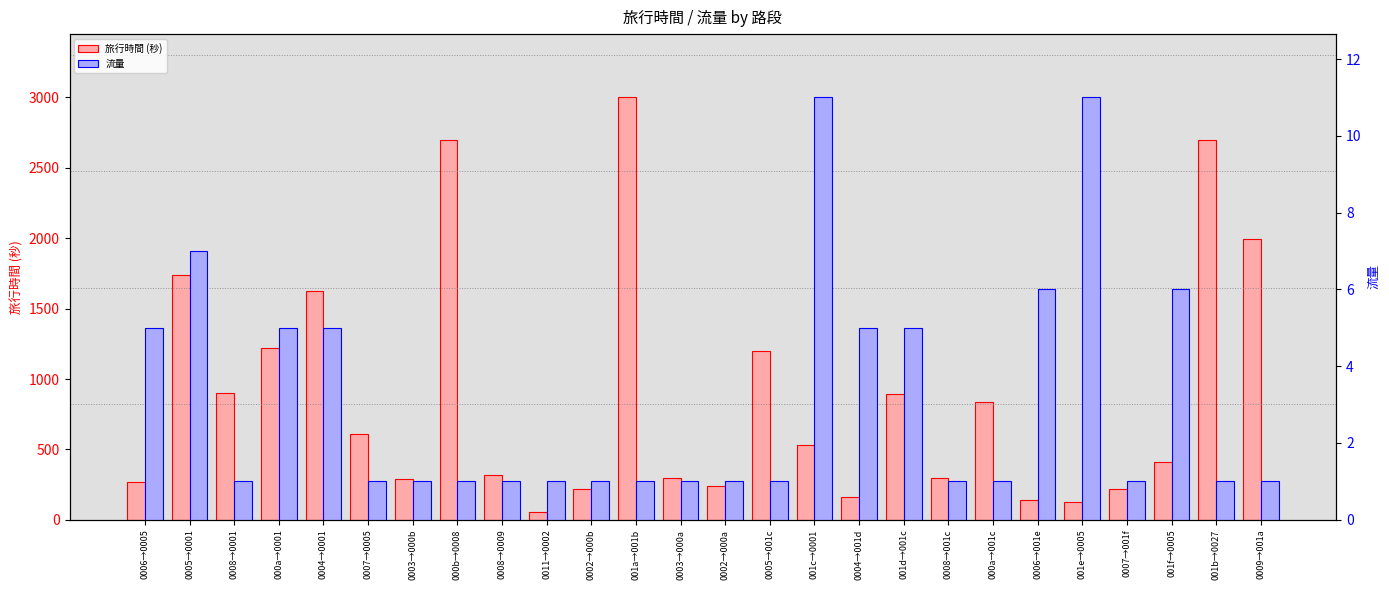

Reading left to right, list all the values displayed in this chart.

旅行時間 (秒): 268	1736	900	1217	1628	610	287	2700	315	55	220	3000	295	240	1200	529	164	895	300	840	137	124	220	407	2700	1998
流量: 5	7	1	5	5	1	1	1	1	1	1	1	1	1	1	11	5	5	1	1	6	11	1	6	1	1